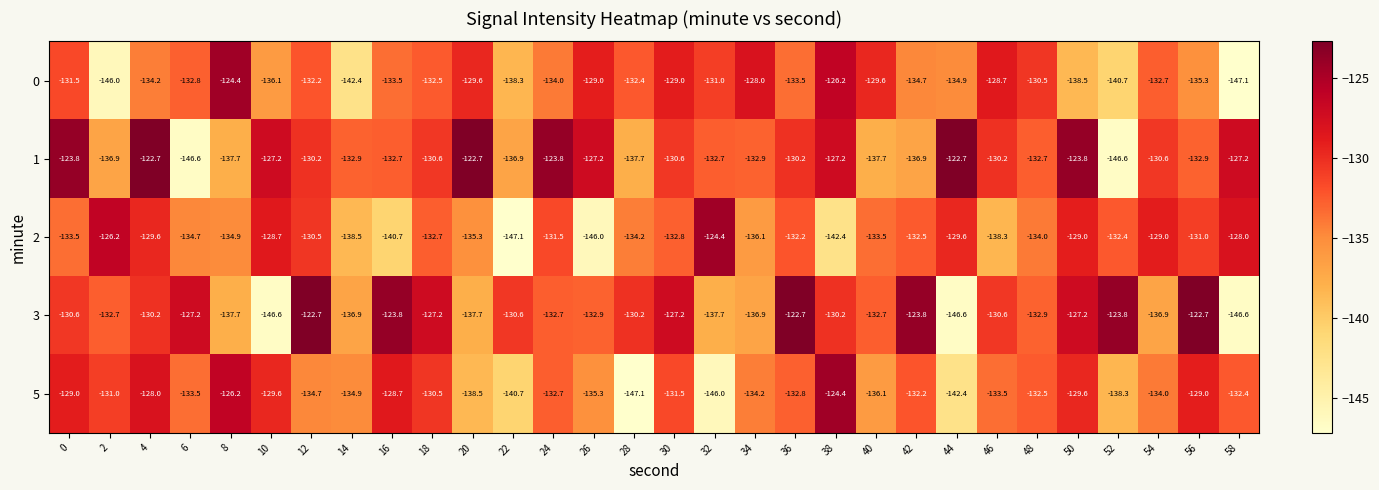

Where is 5 nearest to the value -135?

14